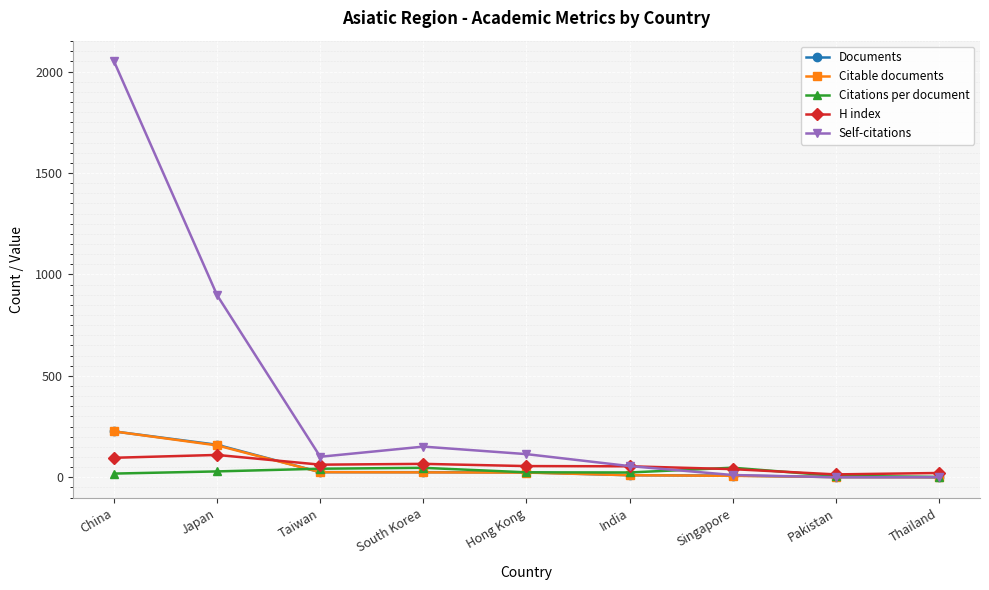

Where does the H index series first go above 55?

China